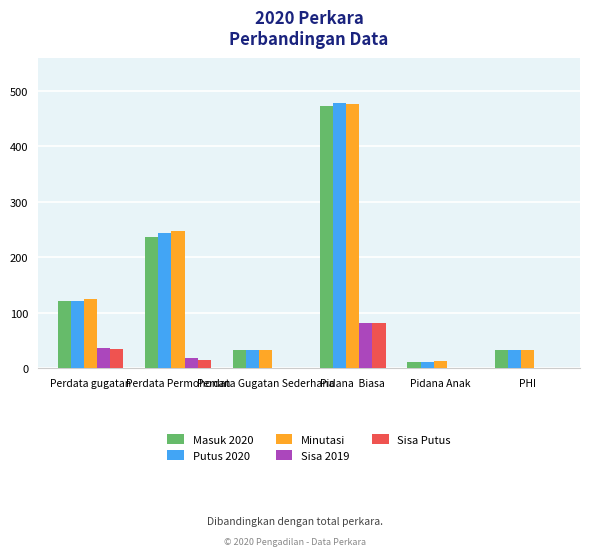

What is the sum of all Minutasi values?

927